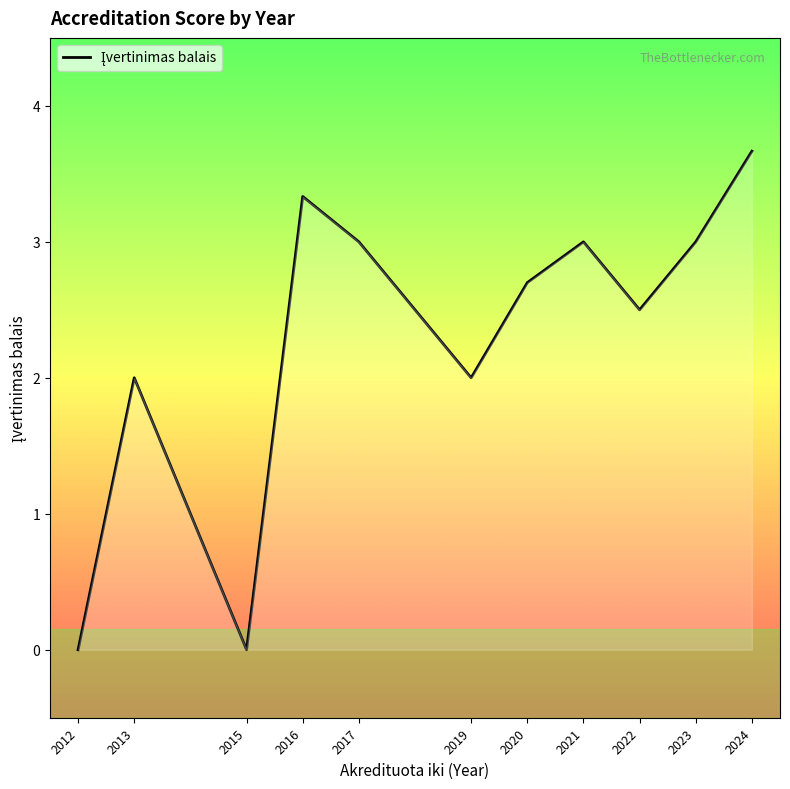

The chart shows a value of 2 at 2024. True or false?

False